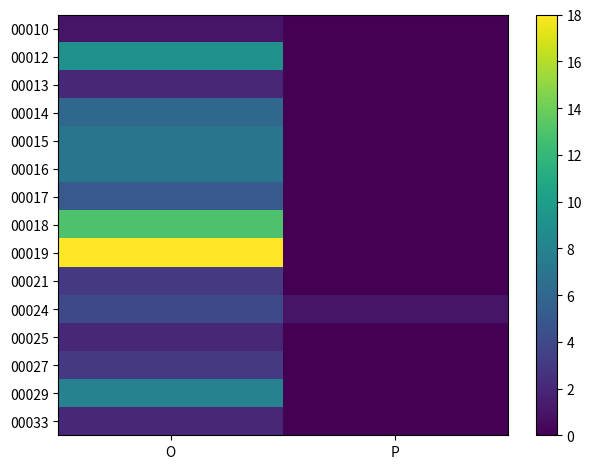

Which has a higher value, O or P?

O